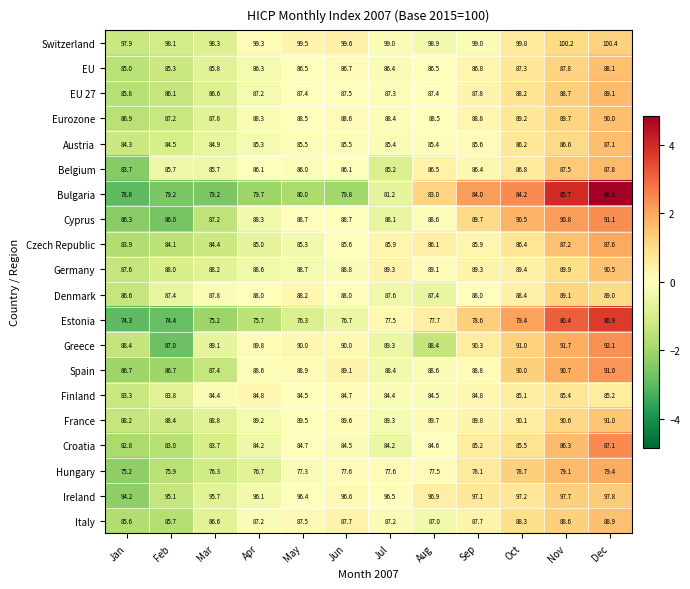

Which series has the largest total across all categories?

Switzerland